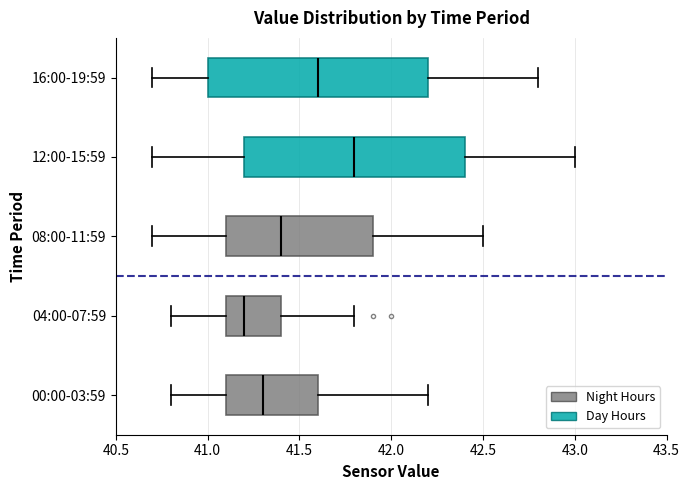

Reading bottom to top, read every box against the x-axis: the position of its median line, the range the box covers, and the ends of its whiskers. The values are not printed on the chart, so give them approximately, as read against the axis.

00:00-03:59: median 41.3, box 41.1 to 41.6, whiskers 40.8 to 42.2
04:00-07:59: median 41.2, box 41.1 to 41.4, whiskers 40.8 to 41.8
08:00-11:59: median 41.4, box 41.1 to 41.9, whiskers 40.7 to 42.5
12:00-15:59: median 41.8, box 41.2 to 42.4, whiskers 40.7 to 43.0
16:00-19:59: median 41.6, box 41.0 to 42.2, whiskers 40.7 to 42.8